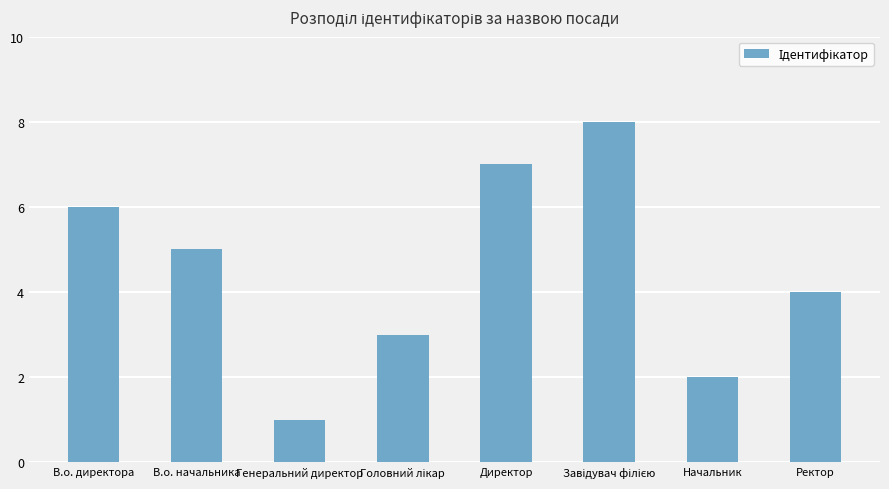

What is the greatest value displayed?

8